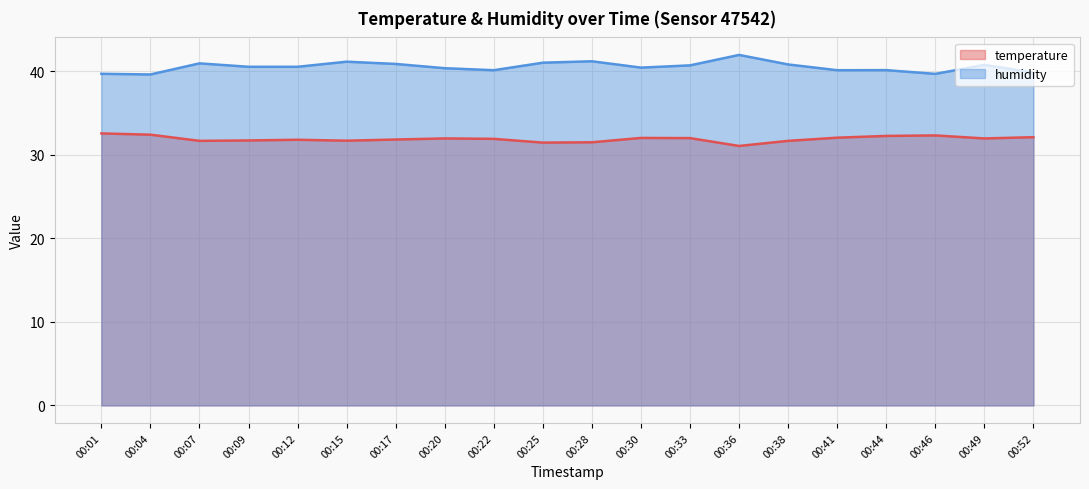

At which label does humidity reach its minimum?

00:04